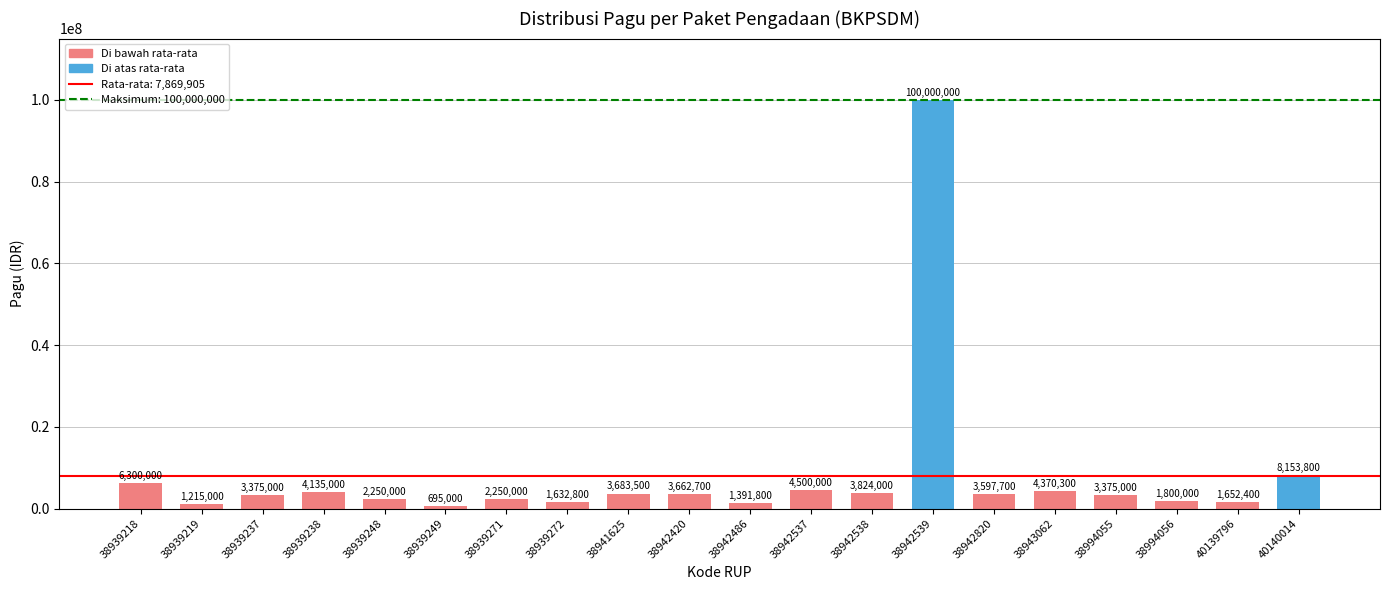

What is the change in value from 38939238 to 38942420?

-472300